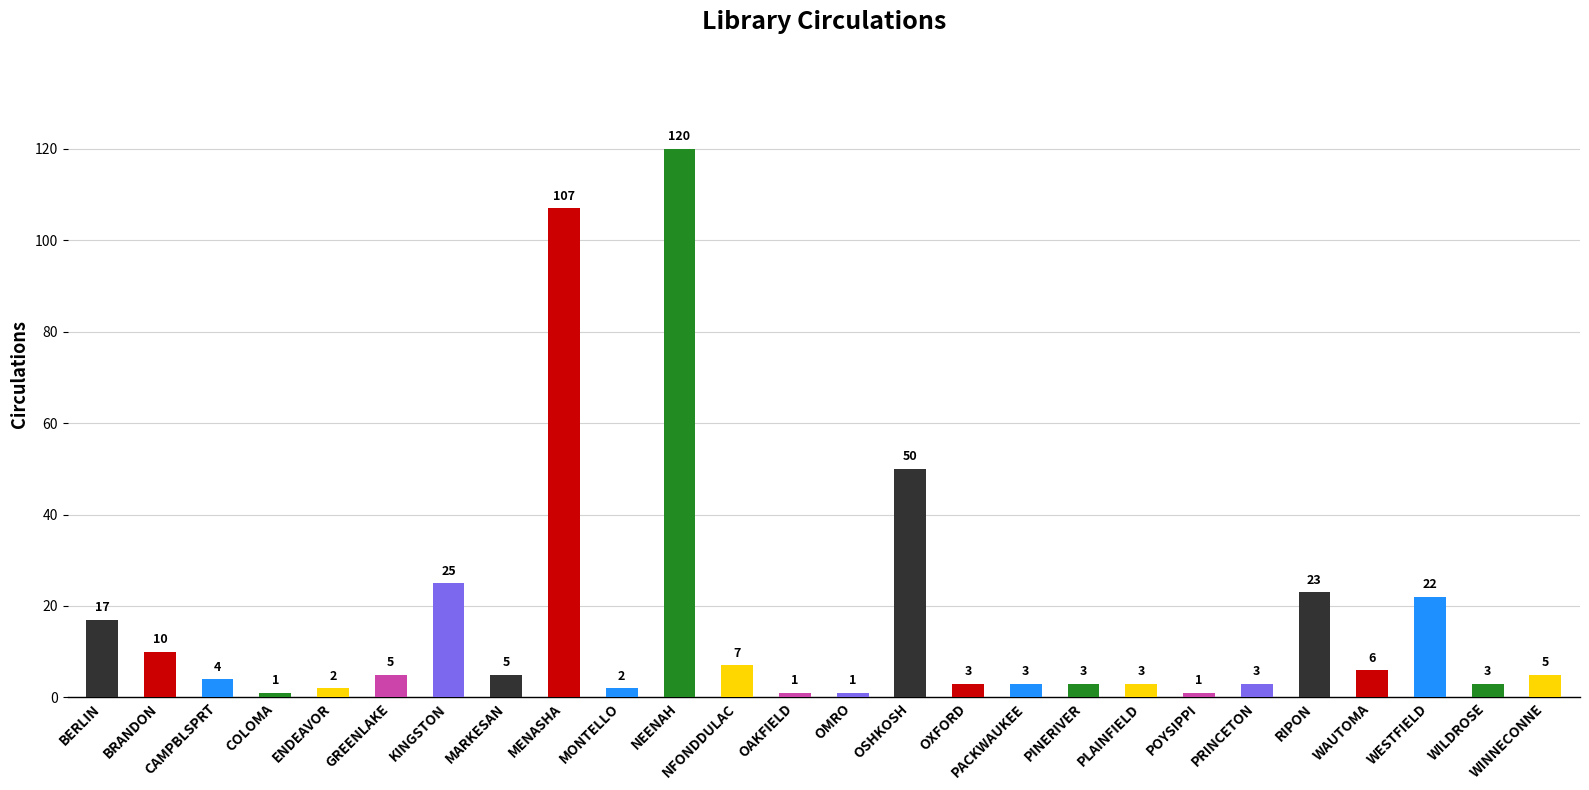

What is the change in value from CAMPBLSPRT to WINNECONNE?

+1